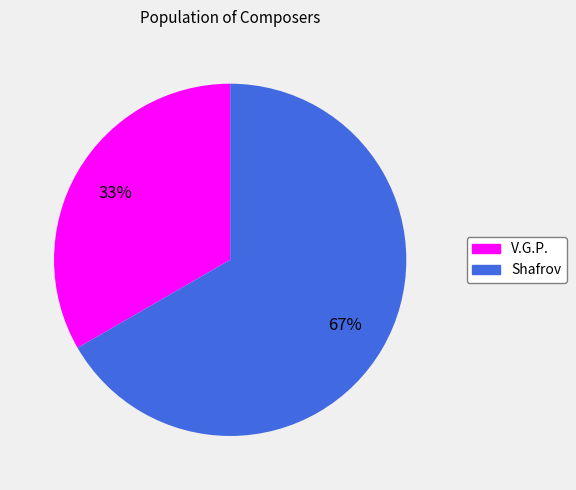

What percentage is the V.G.P. slice, to the nearest percent?

33%